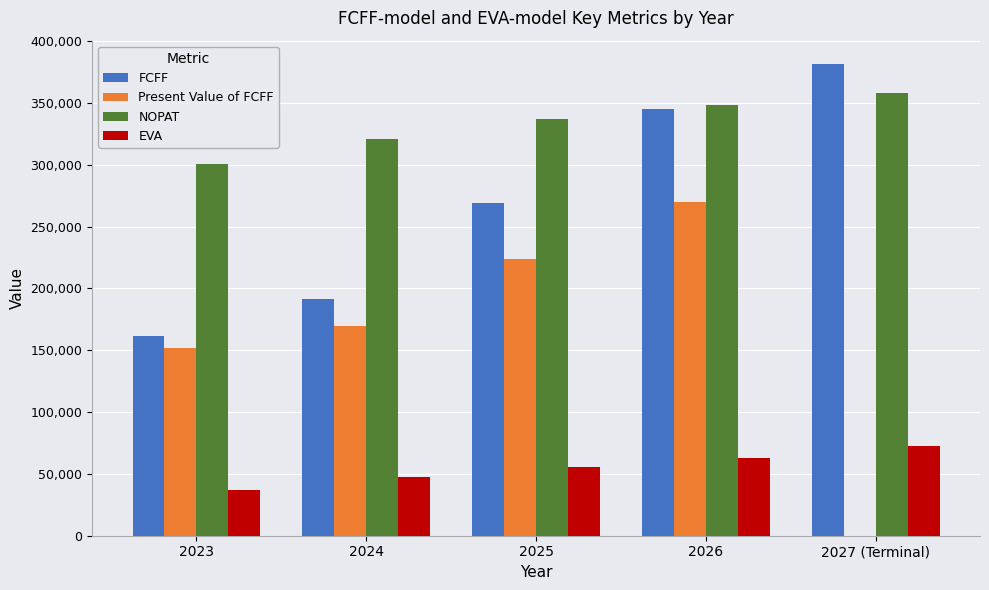

The value of FCFF at 2025 is 415827.9. True or false?

False